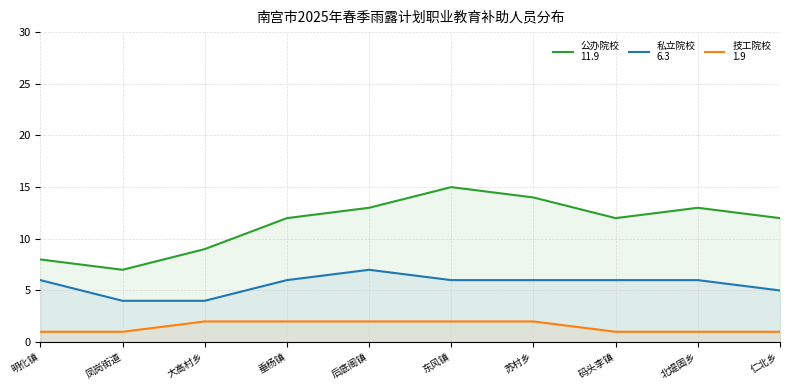

Count the 技工院校
1.9 values in the range 1 to 2.

10